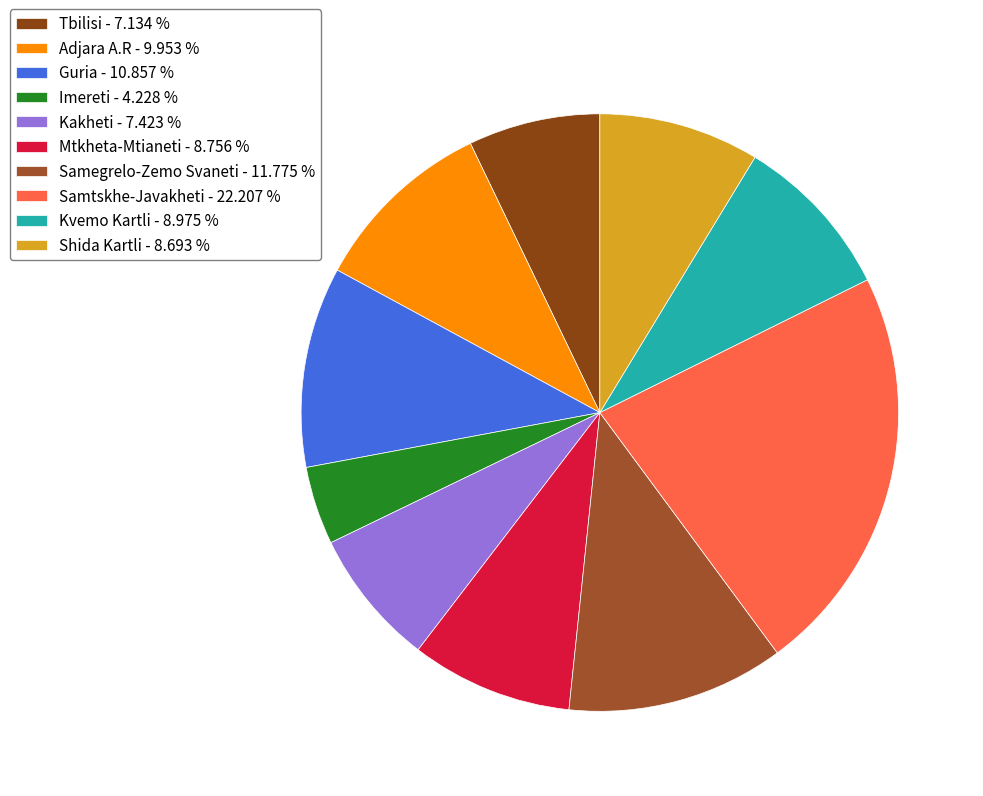

Is Shida Kartli the majority of the pie?

No